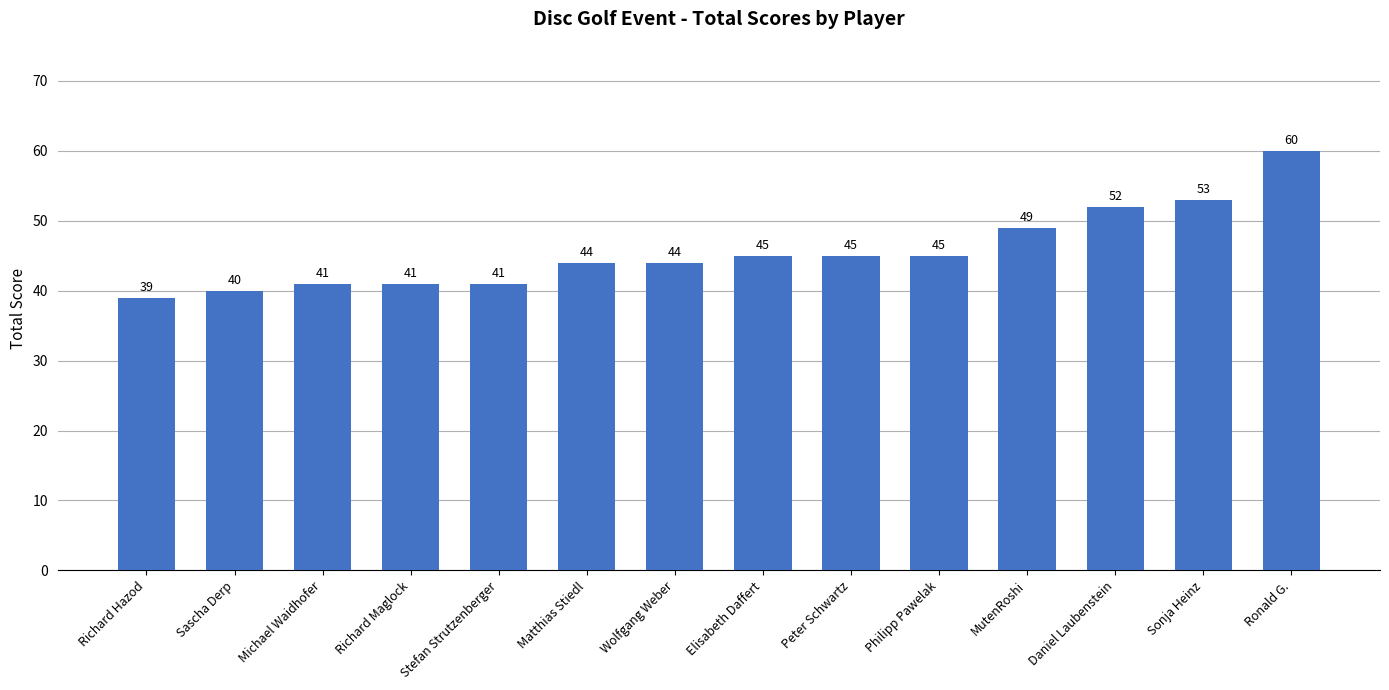

How many bars are there in total?

14